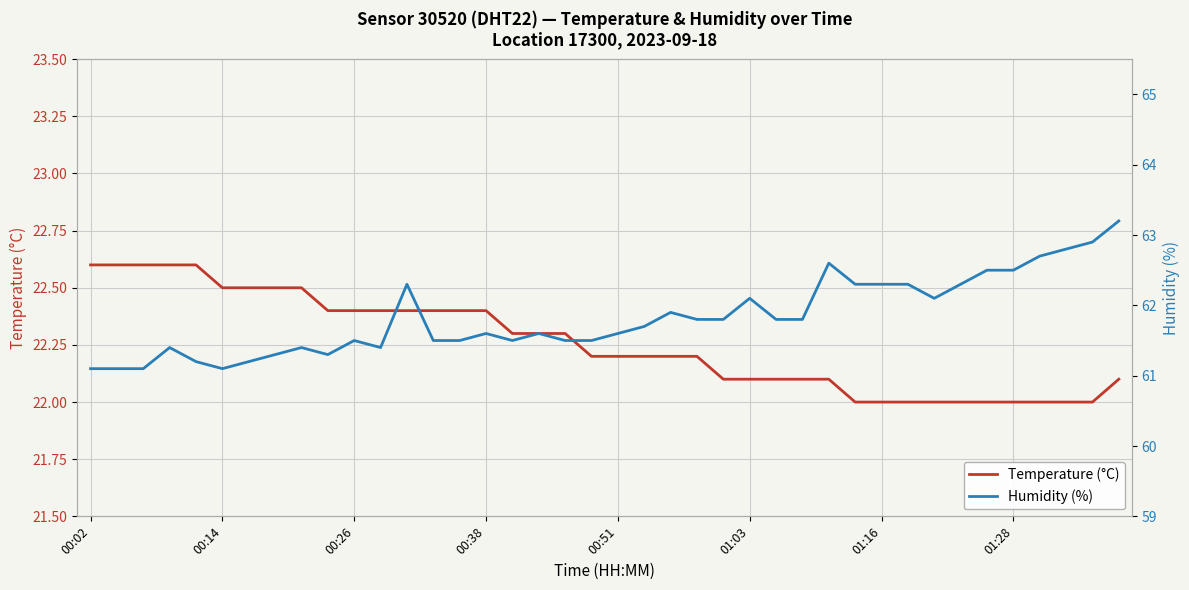

List the series in order of their overall mean, lowest first.

Temperature (°C), Humidity (%)